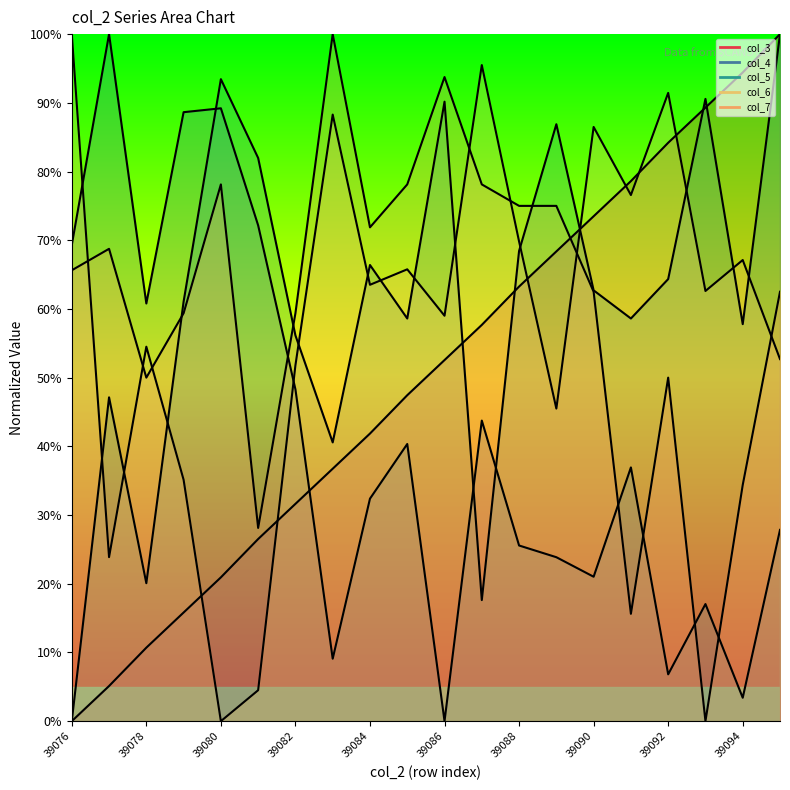

How many lines are shown in the chart?

5